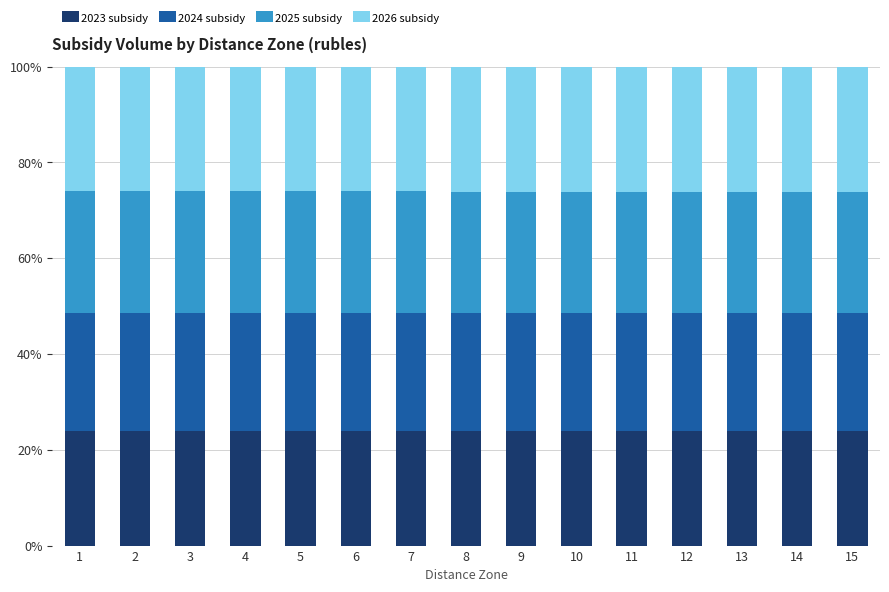

How many bars are there in total?

15